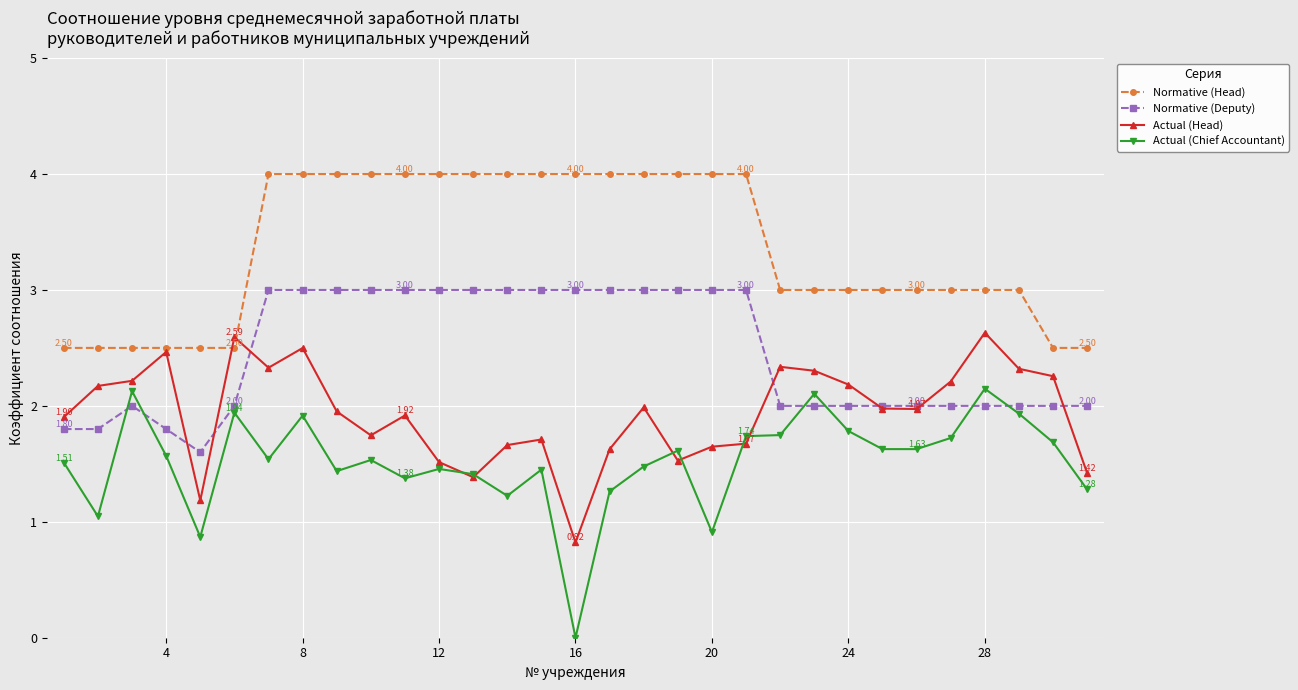

Which series has the largest total across all categories?

Normative (Head)